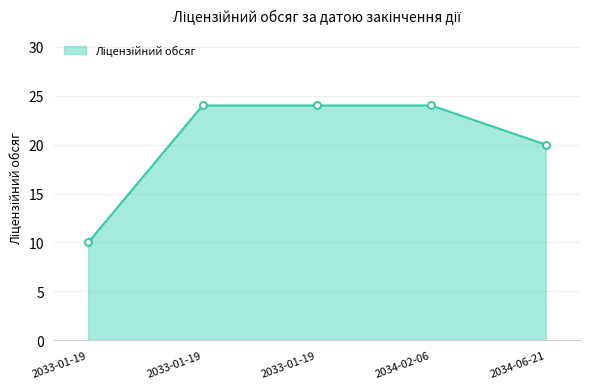

At which category does the chart reach its minimum across all series?

2033-01-19